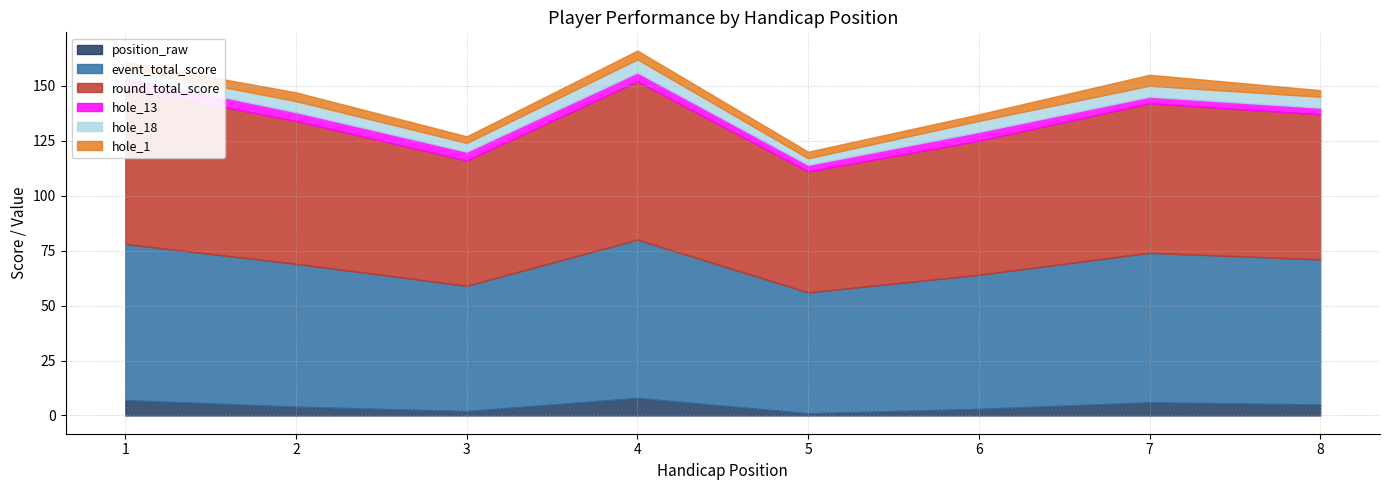

Is it true that hole_1 equals 4 at 6?

False